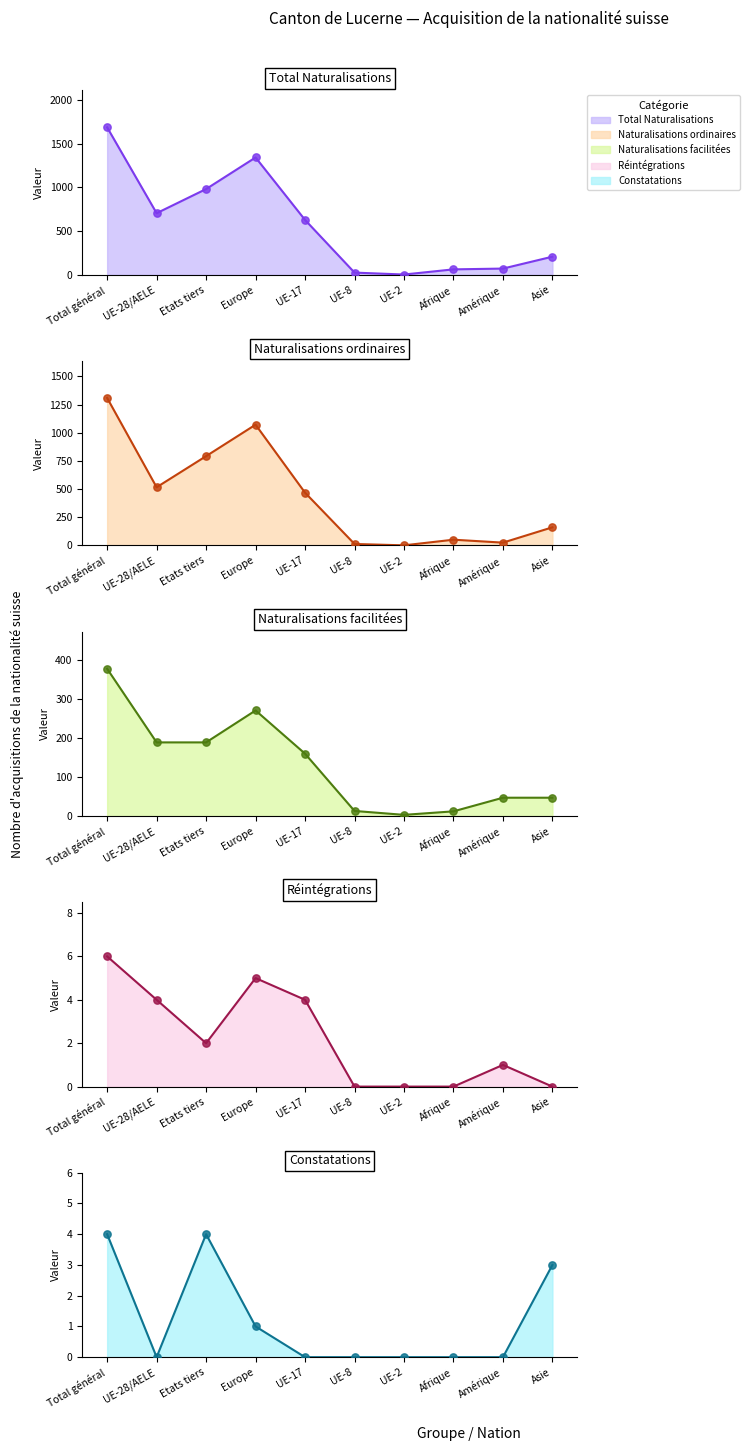

Which series contains the highest Y value?

Total Naturalisations (line)